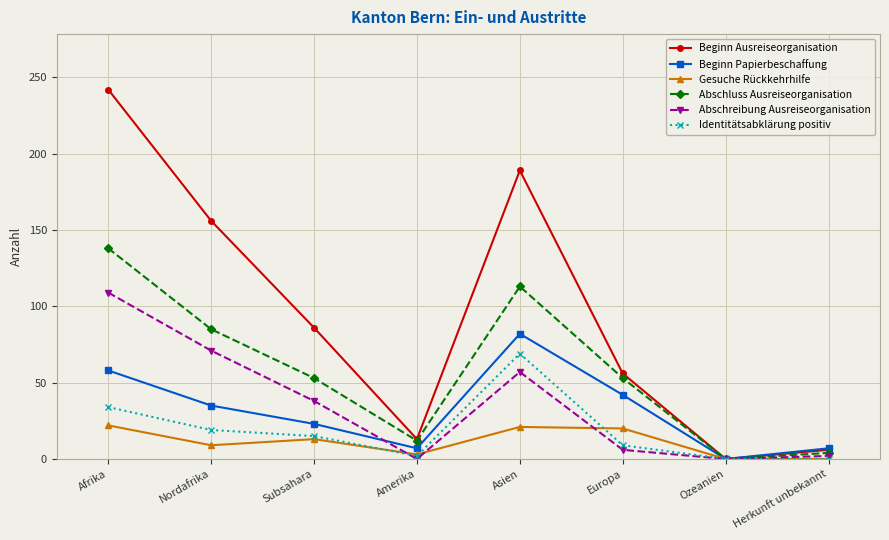

How many values in Abschluss Ausreiseorganisation are above zero?

7